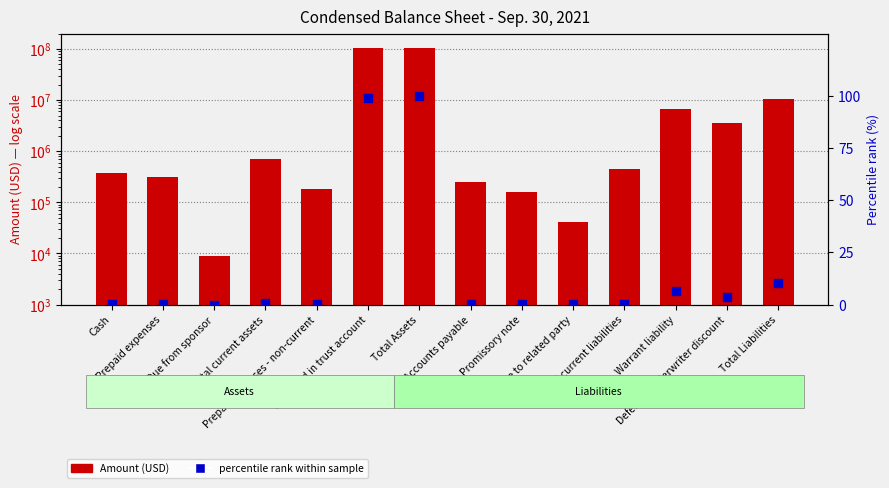

What are all the series names shown in the legend?

Amount (USD), percentile rank within sample